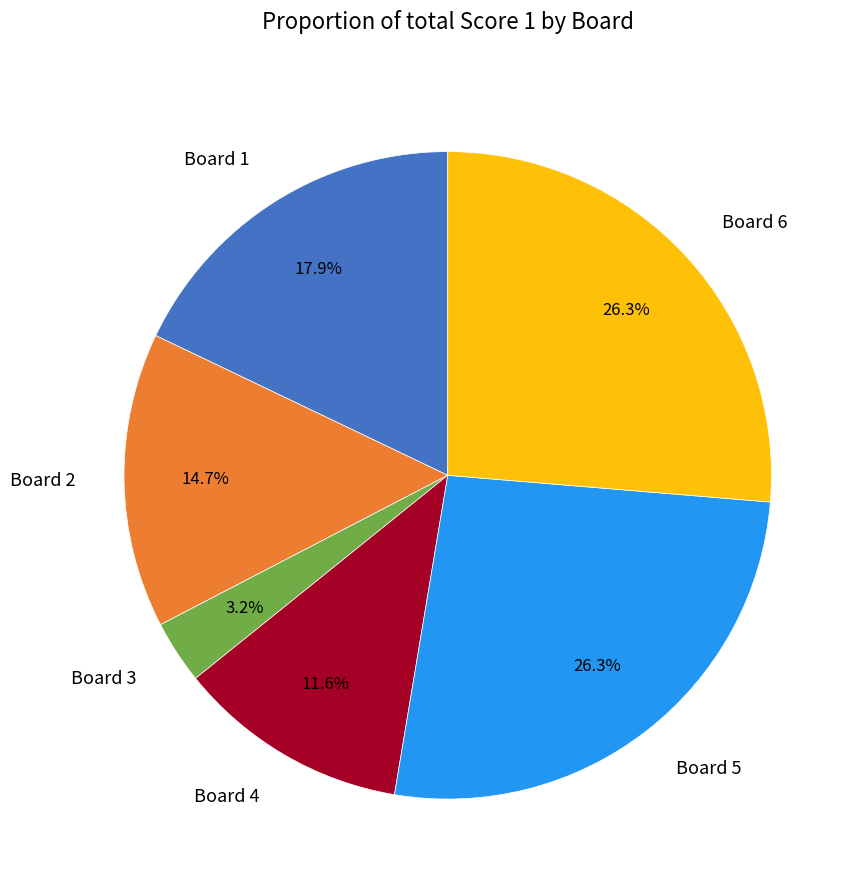

Between Board 6 and Board 1, which is larger?

Board 6